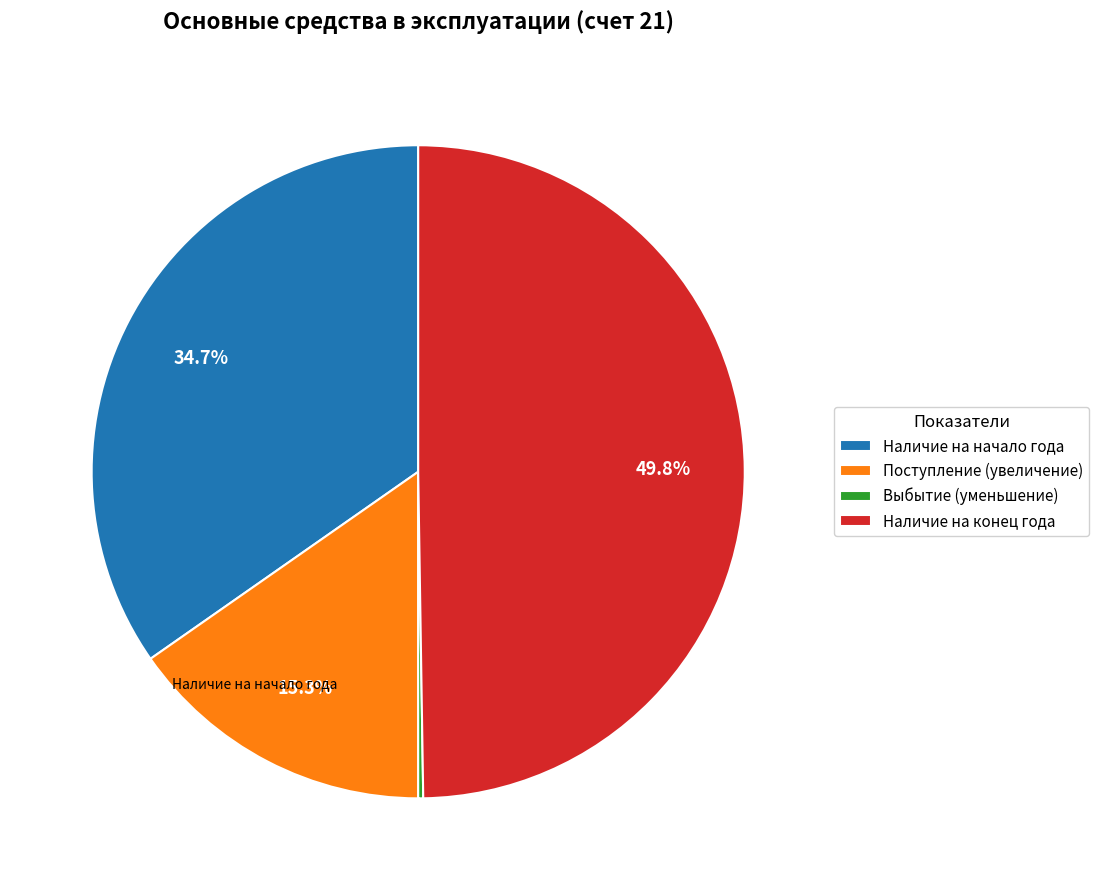

To the nearest percent, what is the average slice percentage?

25%